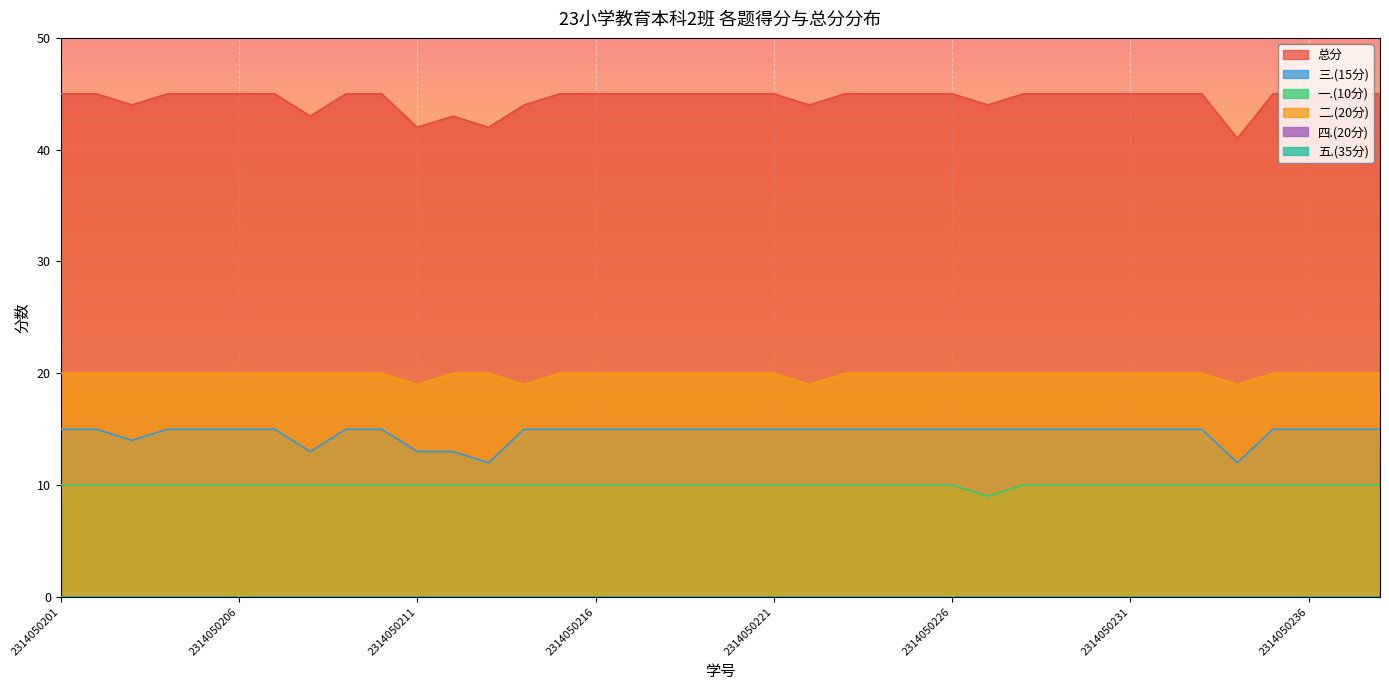

At which label does 二.(20分) reach its minimum?

2314050211